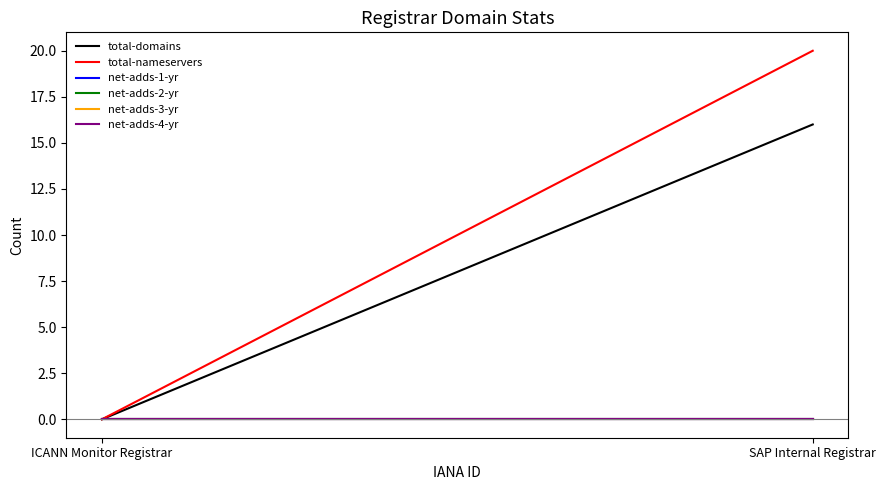

What is the sum of the total-nameservers values at ICANN Monitor Registrar and SAP Internal Registrar?

20